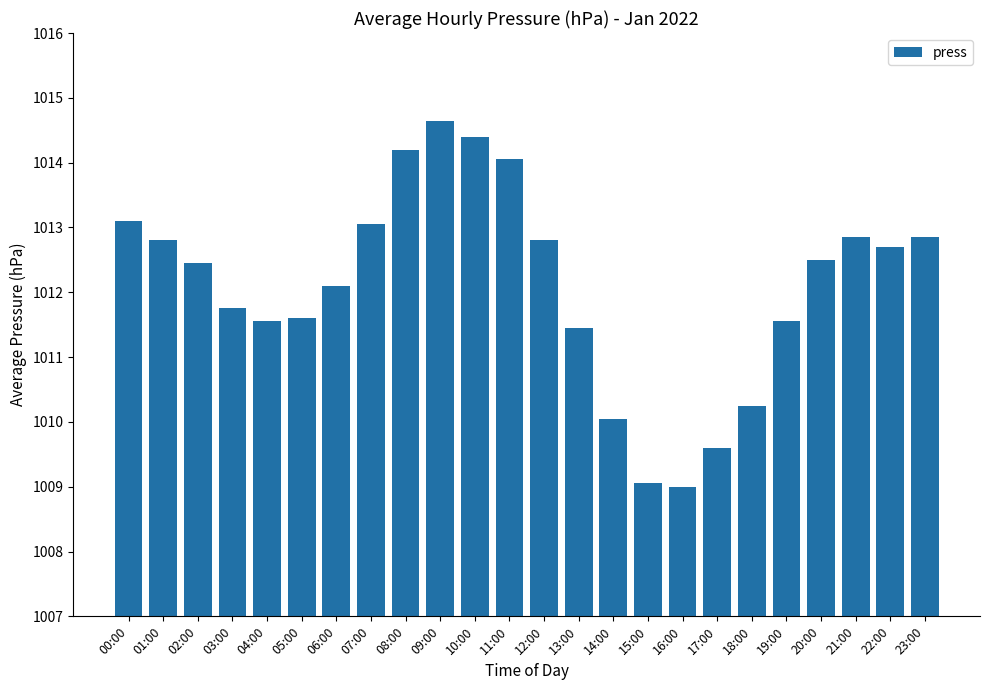

What is the change in value from 11:00 to 19:00?

-2.5